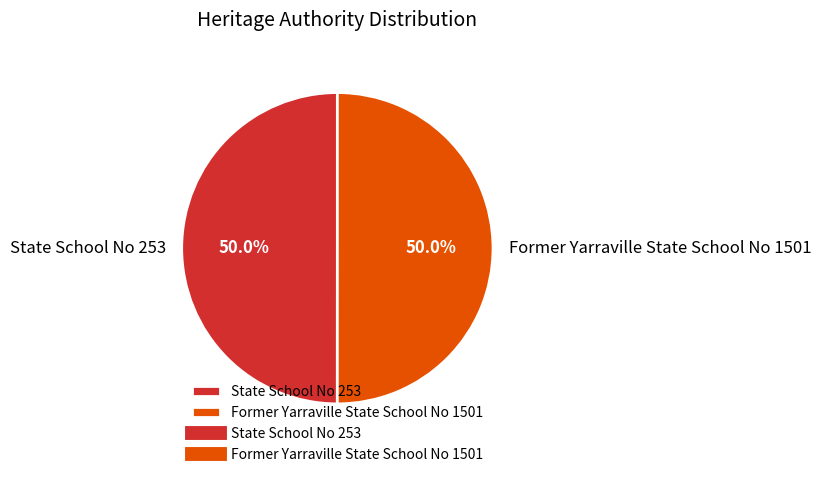

What is the total percentage of State School No 253 and Former Yarraville State School No 1501?

100.0%